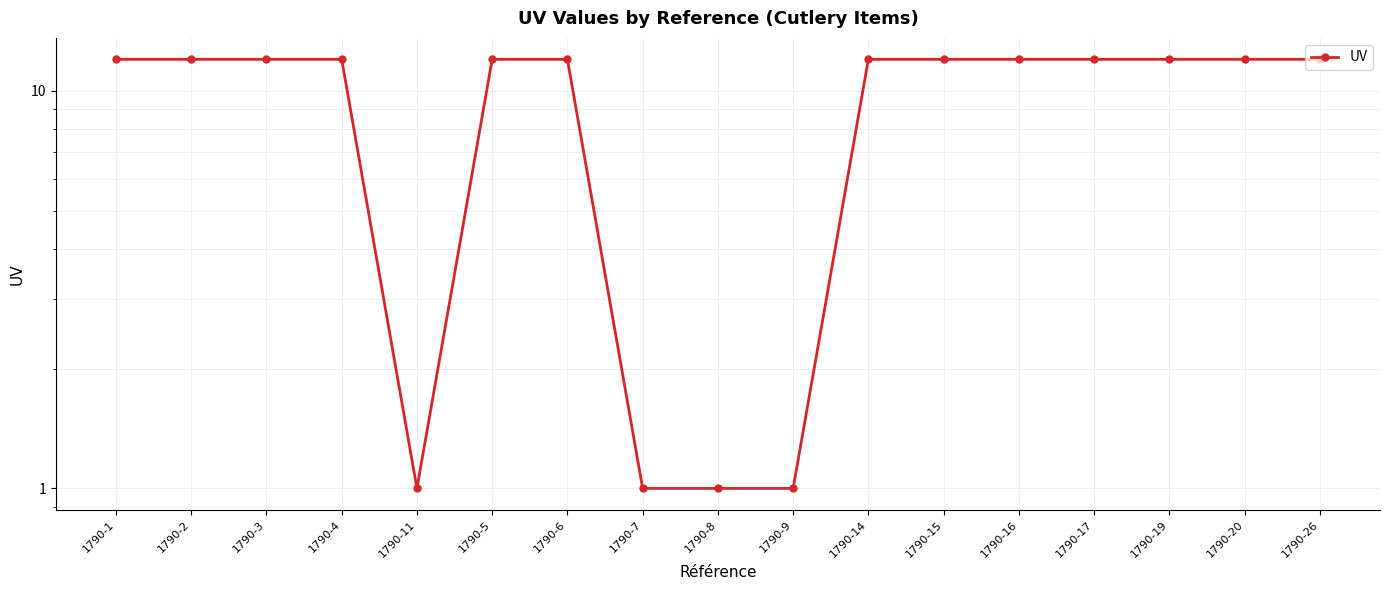

Reading right to left, what are all the values shown in this chart?

1790-26=12	1790-20=12	1790-19=12	1790-17=12	1790-16=12	1790-15=12	1790-14=12	1790-9=1	1790-8=1	1790-7=1	1790-6=12	1790-5=12	1790-11=1	1790-4=12	1790-3=12	1790-2=12	1790-1=12